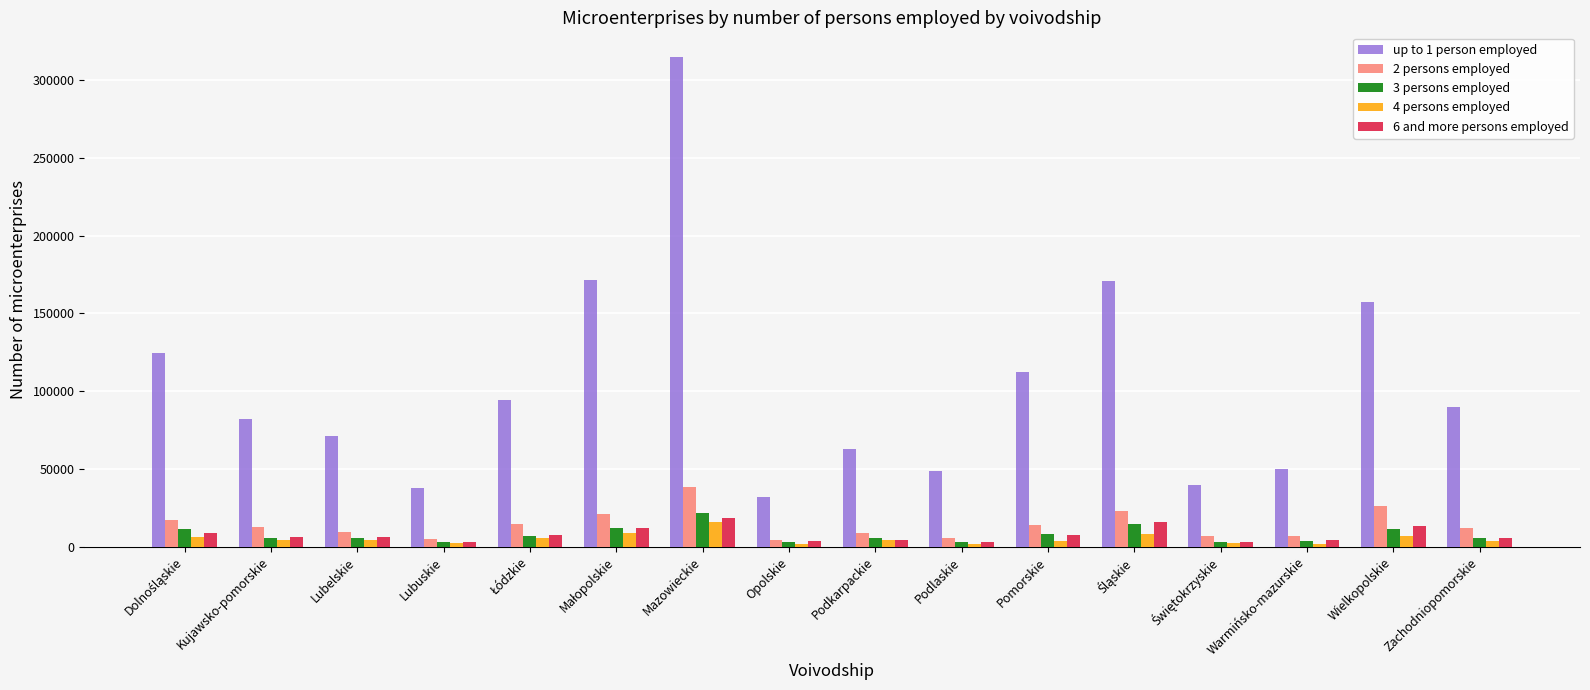

Which category has the highest value in the 2 persons employed series?

Mazowieckie